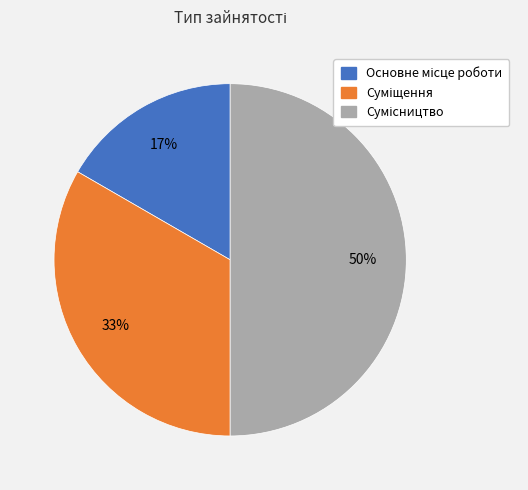

To the nearest percent, what is the average slice percentage?

33%